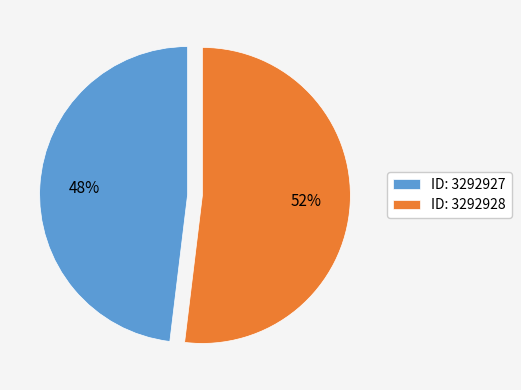

What is the smallest slice in the pie chart?

ID: 3292927